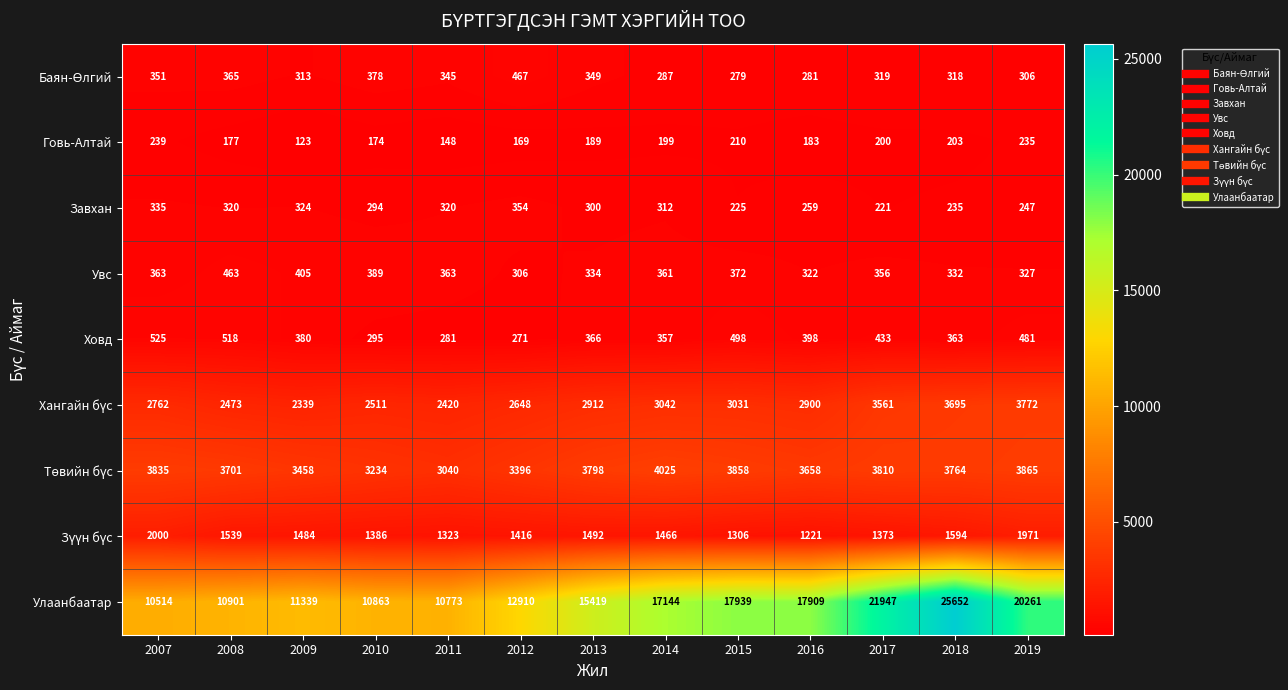

Which series has the largest total across all categories?

Улаанбаатар